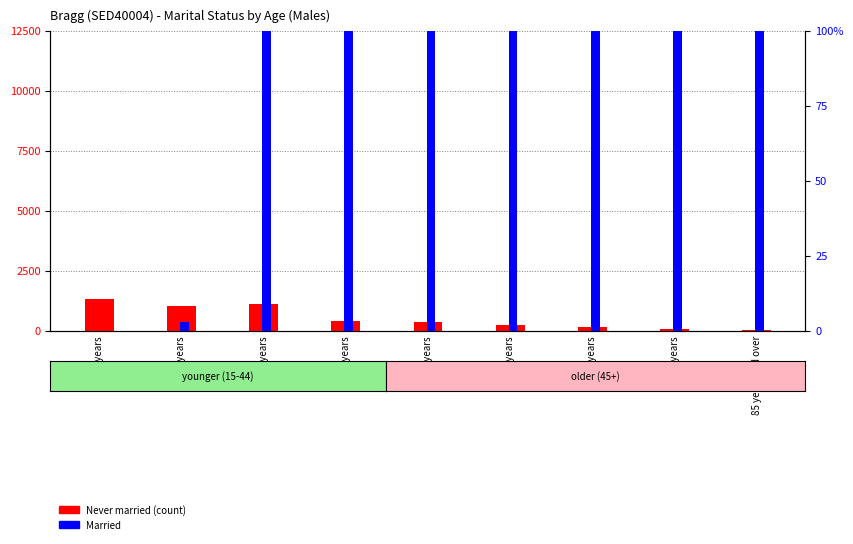

The value of Married at 55-64 years is 808. True or false?

False